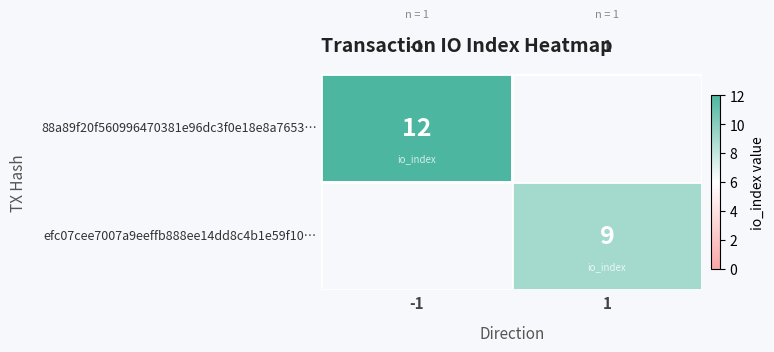

The 88a89f20f560996470381e96dc3f0e18e8a7653… series shows 3 at -1. True or false?

False